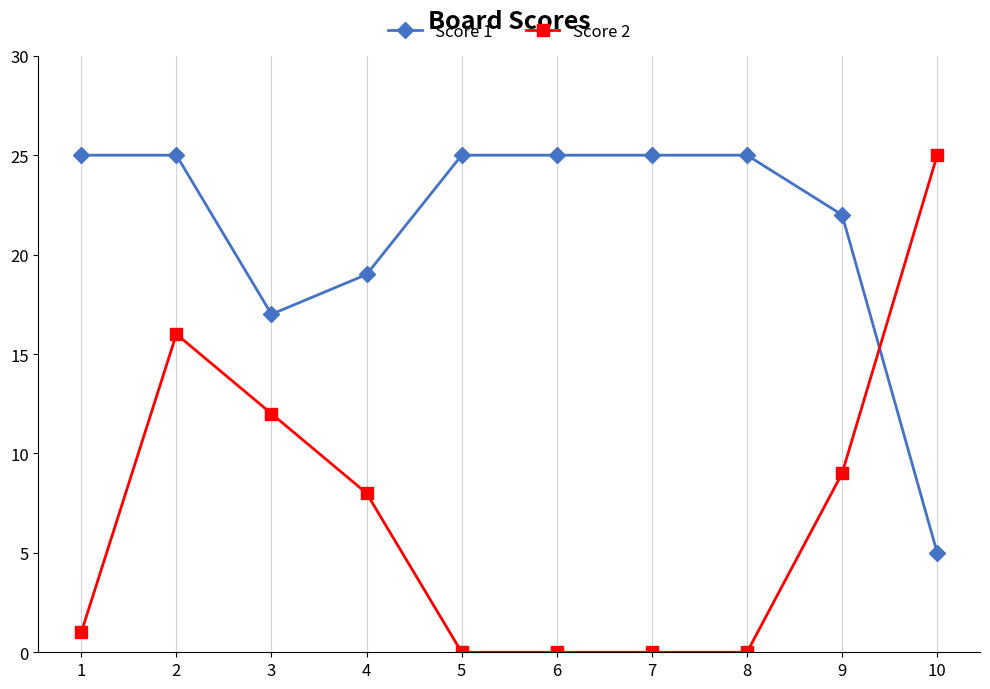

The value of Score 1 at 3 is 17. True or false?

True